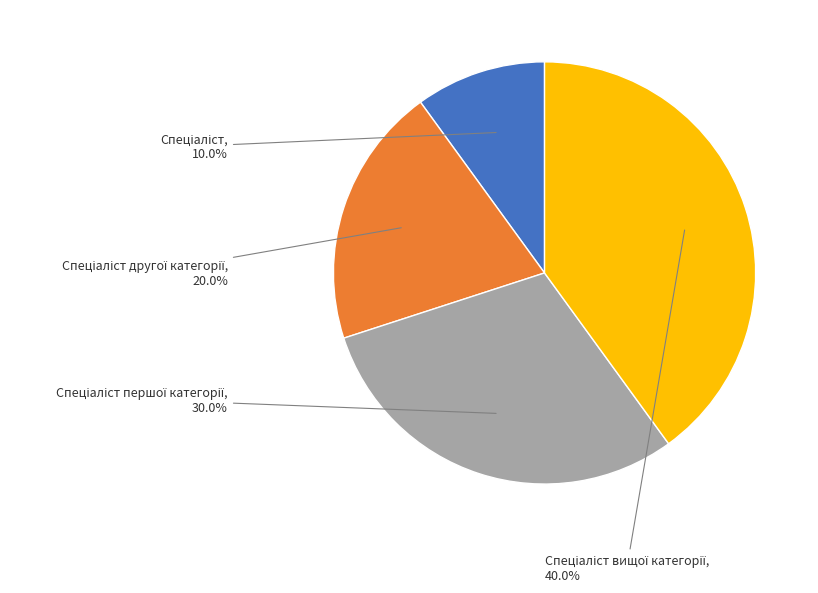

Is there a majority slice in this chart?

No